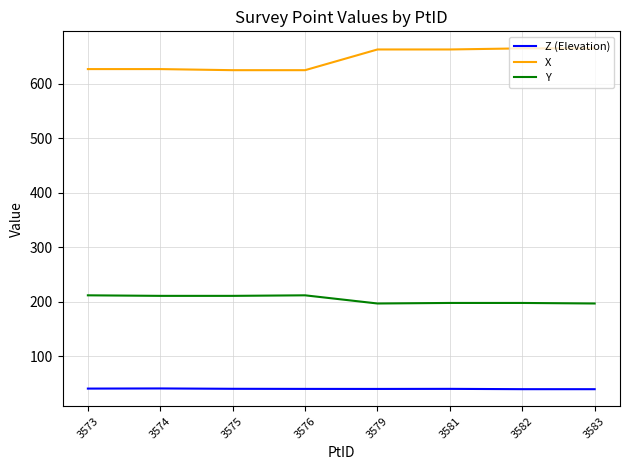

What is the minimum value for Z (Elevation)?

39.8